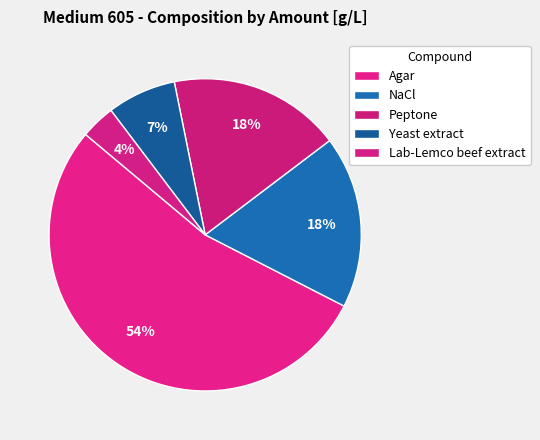

Is there a majority slice in this chart?

Yes